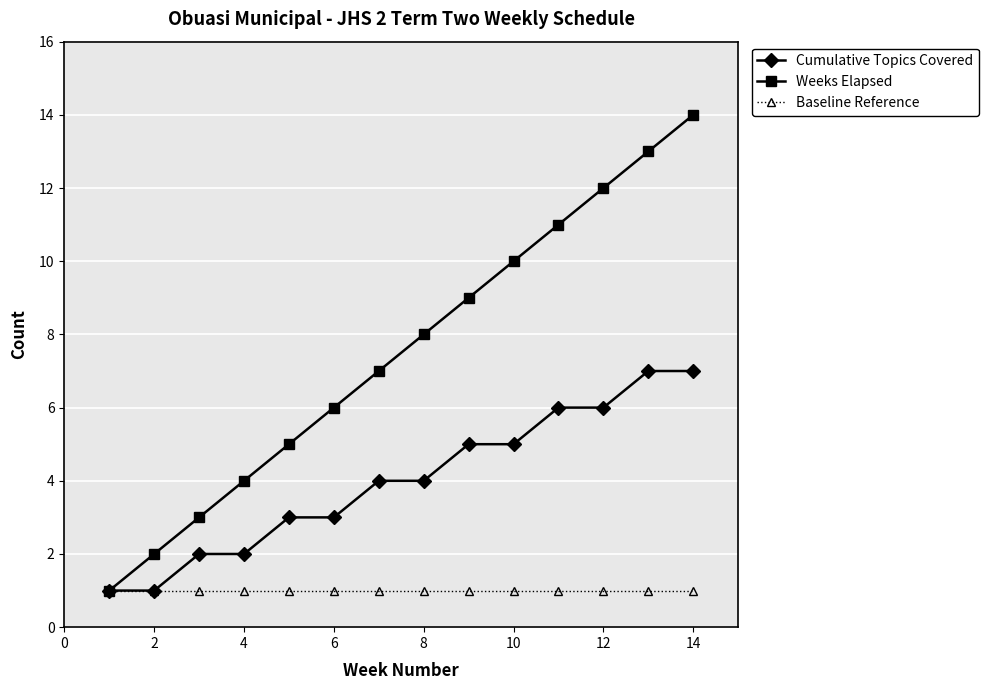

What are all the series names shown in the legend?

Cumulative Topics Covered, Weeks Elapsed, Baseline Reference